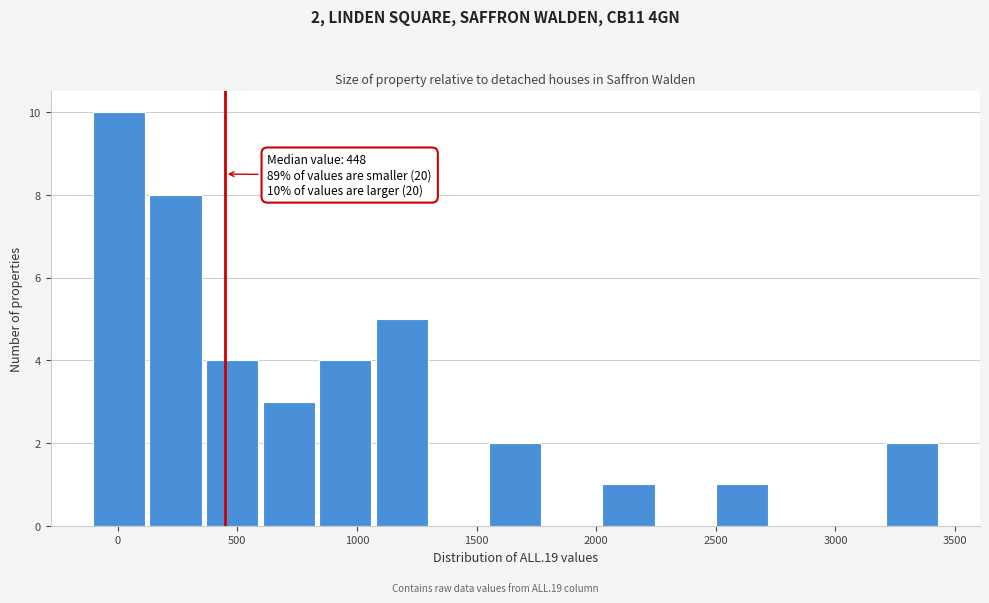

Which range on the x-axis has the tallest bar?

-100 to 100